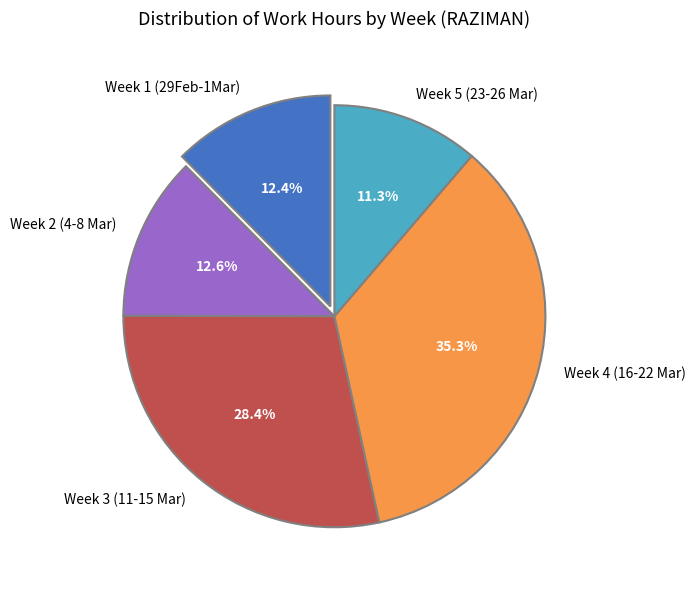

Which slice is the smallest?

Week 5 (23-26 Mar)